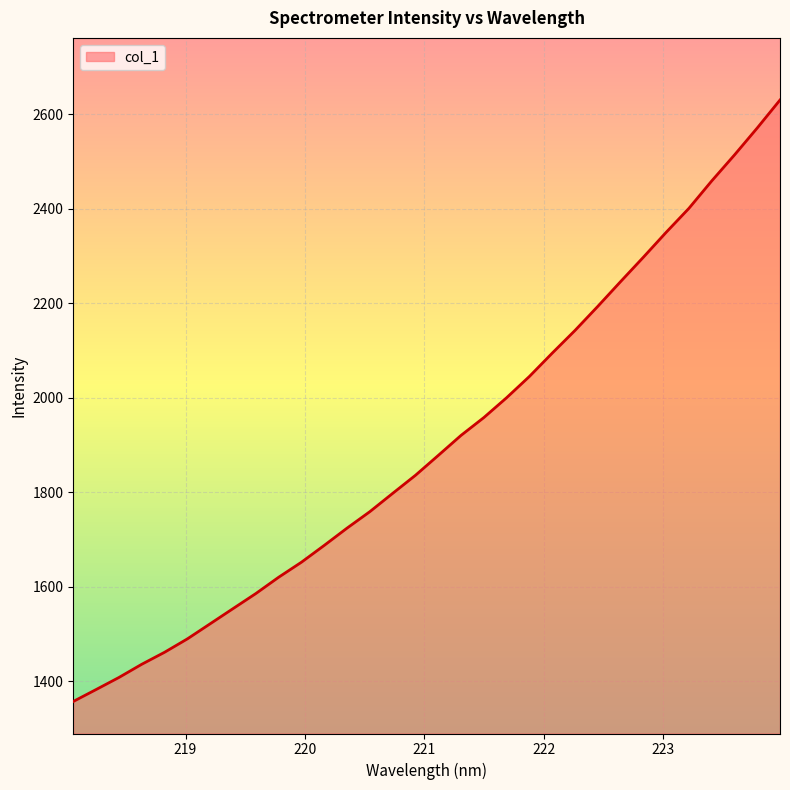

What is the greatest value displayed?

2630.5